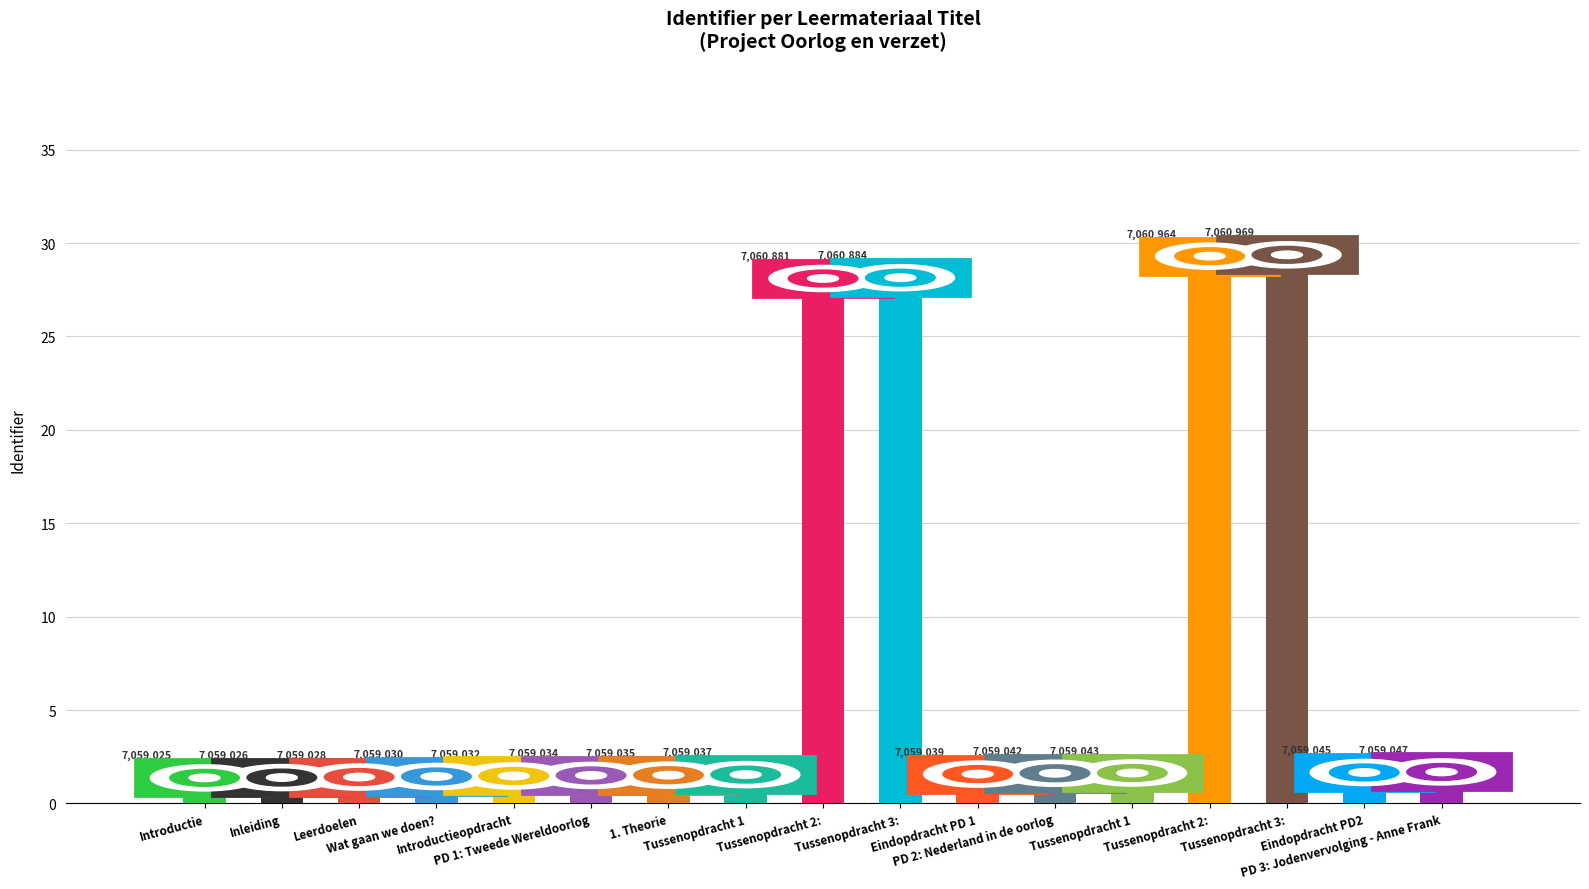

Are the bars horizontal?

No